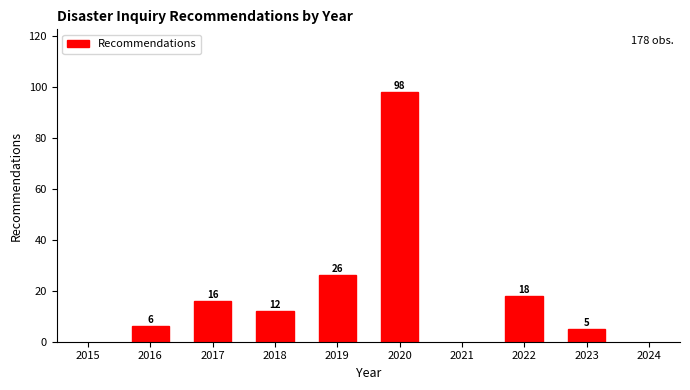

Reading left to right, transcribe all the data shown in this chart.

2016=6	2017=16	2018=12	2019=26	2020=98	2022=18	2023=5